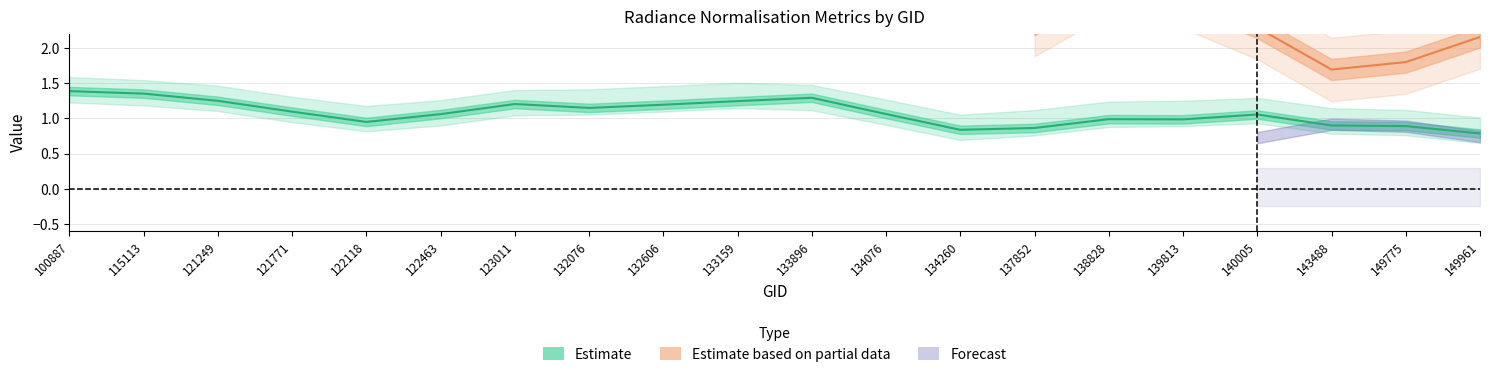

Where is rade9_mult_nadir_norm nearest to the value 1?

122118